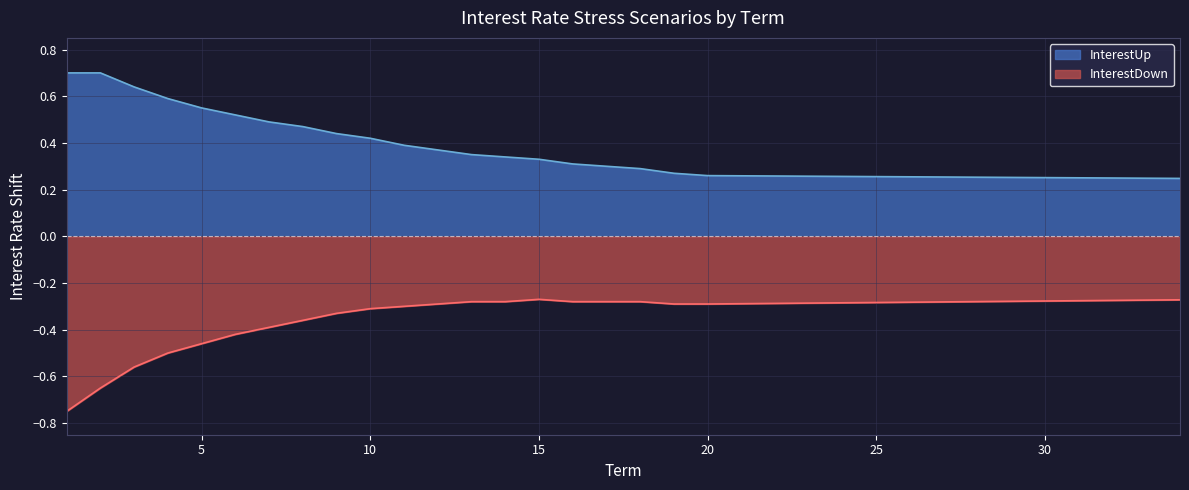

What is the maximum value for InterestDown?

-0.3